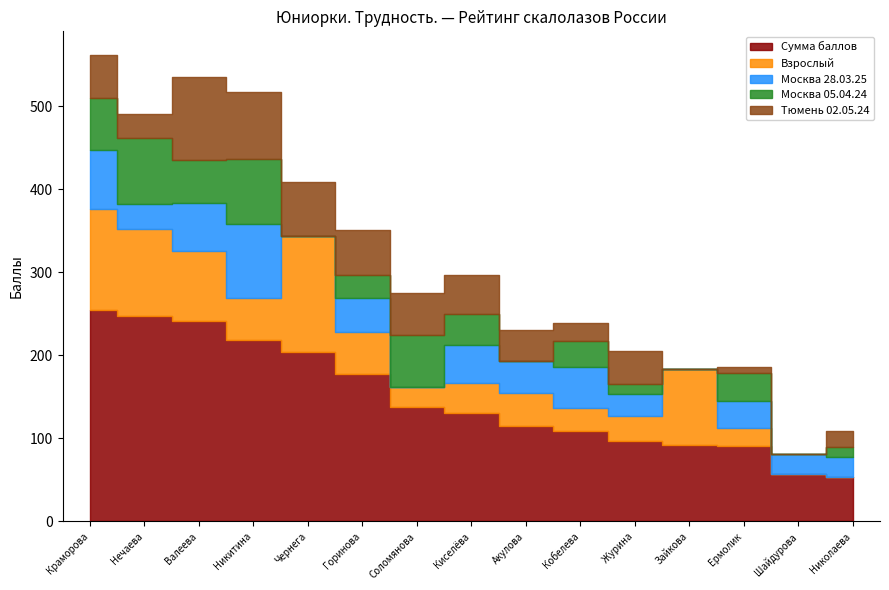

Does the chart contain stacked bars?

No